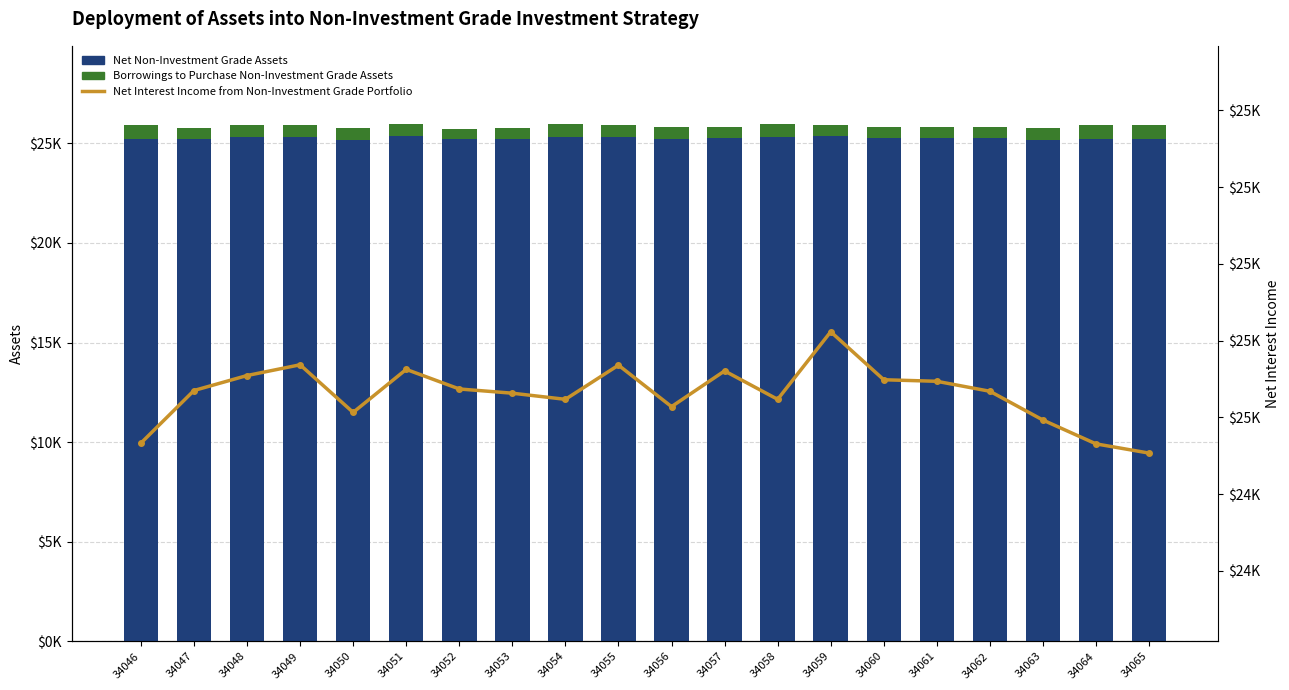

List the series in order of their peak value, lowest first.

Borrowings to Purchase Non-Investment Grade Assets, Net Interest Income from Non-Investment Grade Portfolio, Net Non-Investment Grade Assets